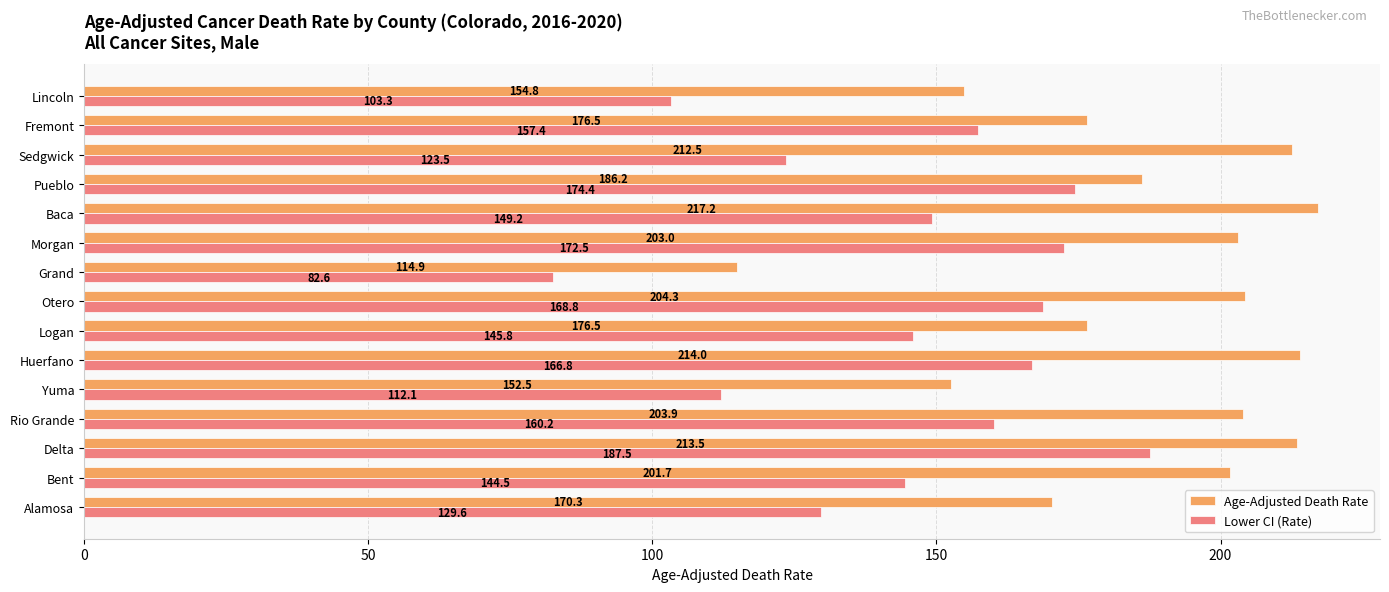

What is the difference between the maximum and second lowest values in the Lower CI (Rate) series?

84.2